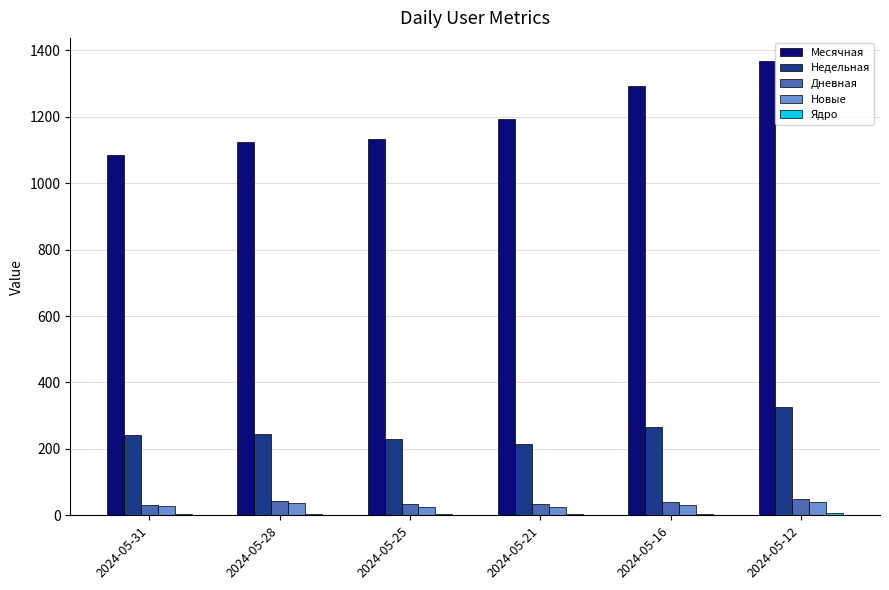

Which label corresponds to the largest value in the chart?

2024-05-12